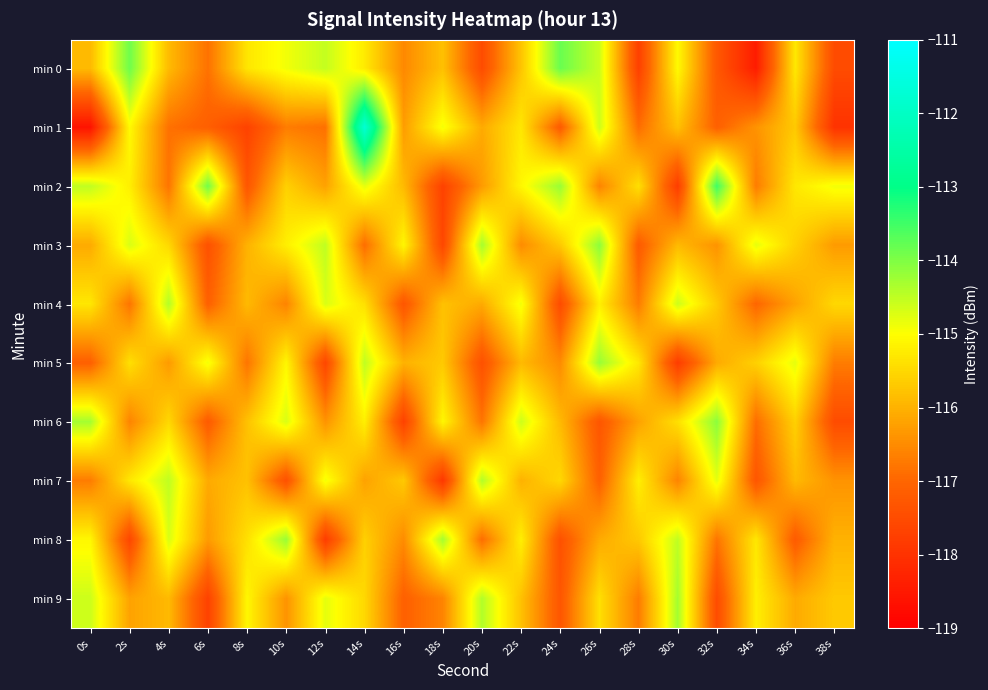

Rank the series at 34s from lowest to highest value.

min 0, min 7, min 4, min 6, min 2, min 1, min 5, min 8, min 9, min 3